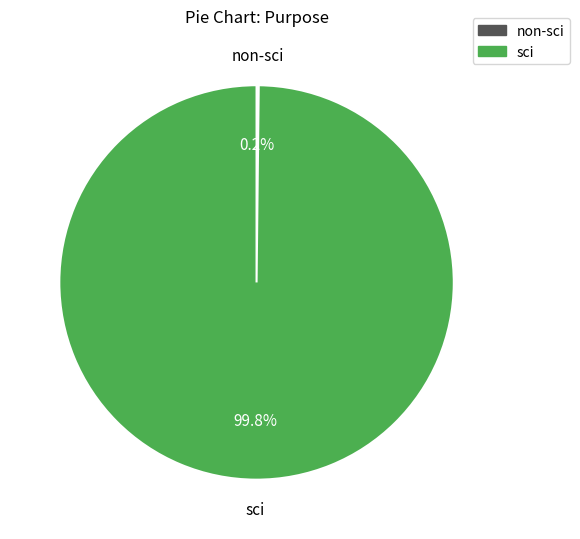

Does any single category account for the majority?

Yes